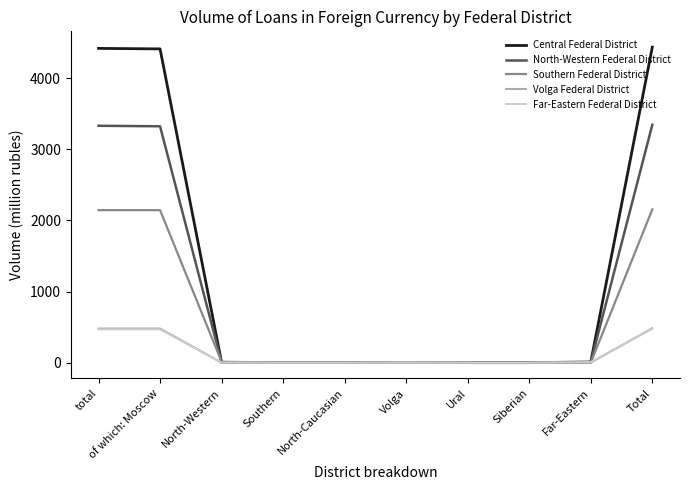

What is the highest value of the Central Federal District series?

4436